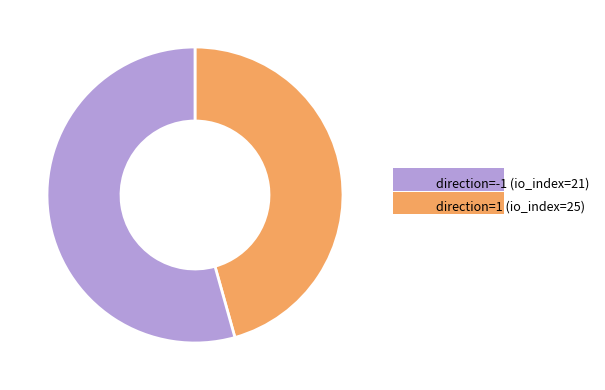

Which has a higher value, direction=-1 (io_index=21) or direction=1 (io_index=25)?

direction=1 (io_index=25)